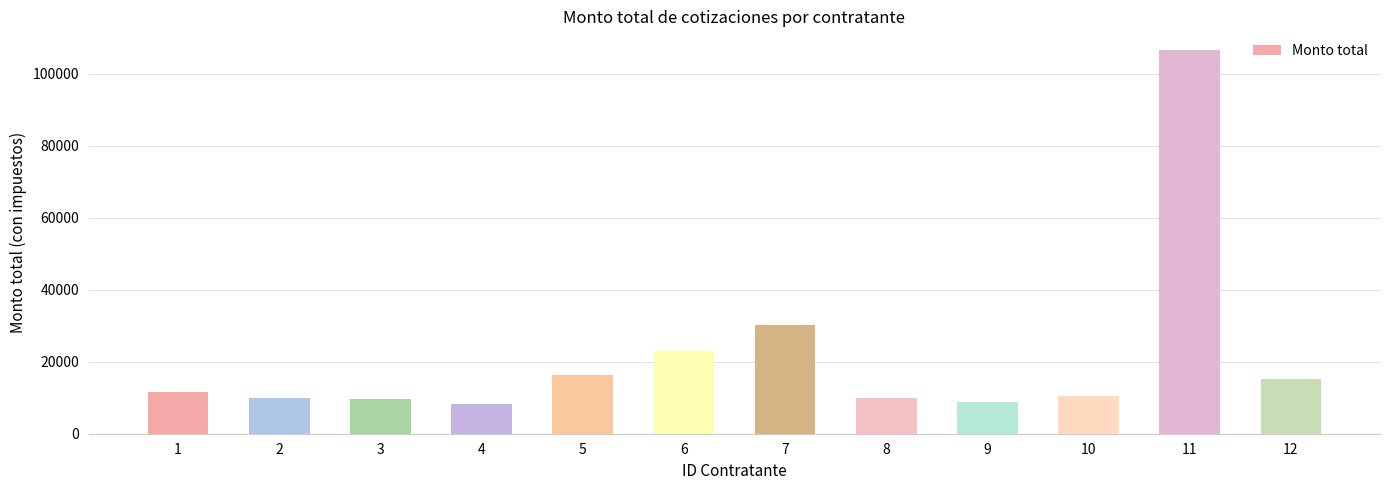

What is the sum of all values?

260106.2